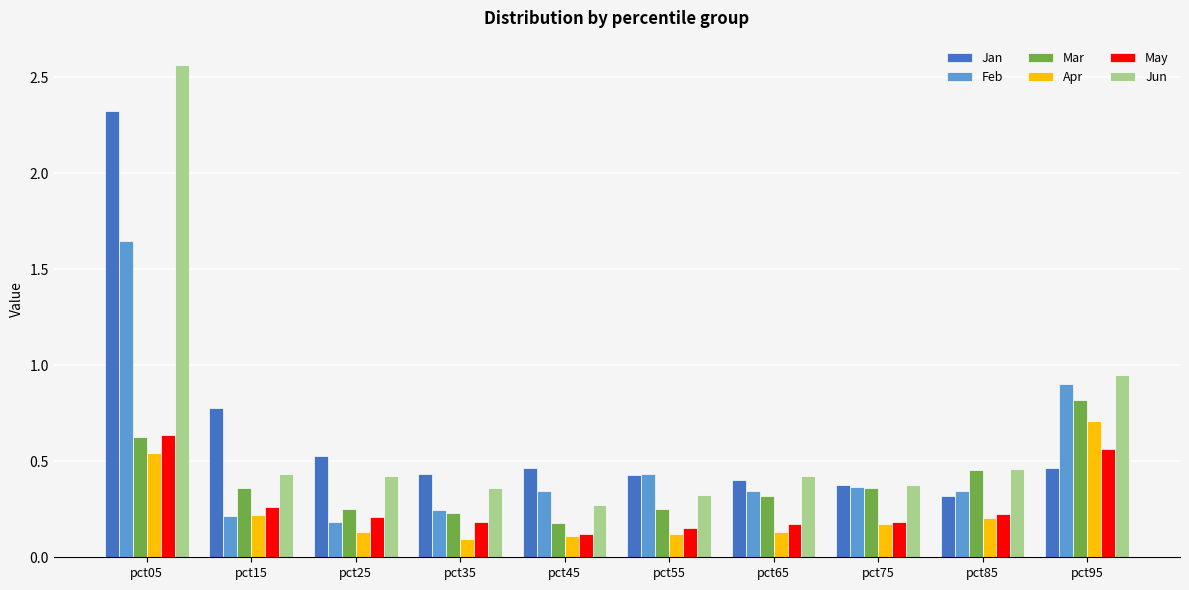

At how many categories does at least one series exceed 0?

10